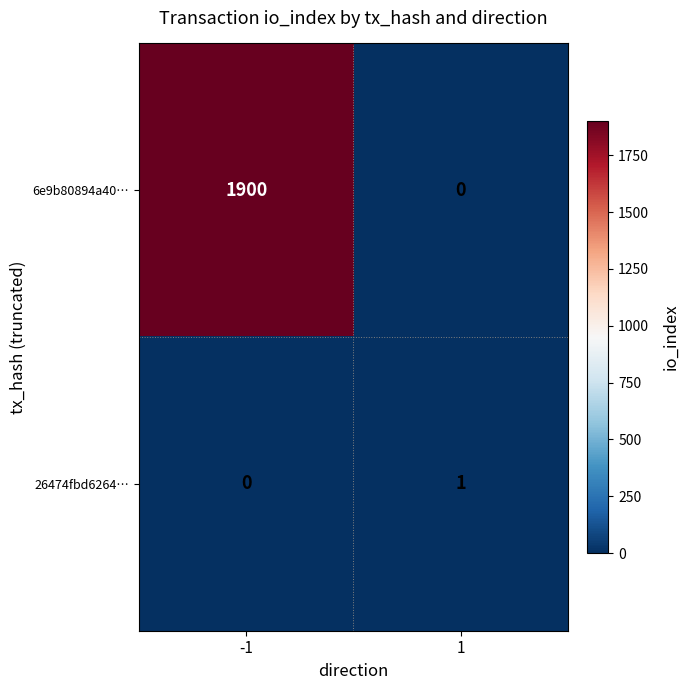

The value of 6e9b80894a40… at -1 is 3321. True or false?

False